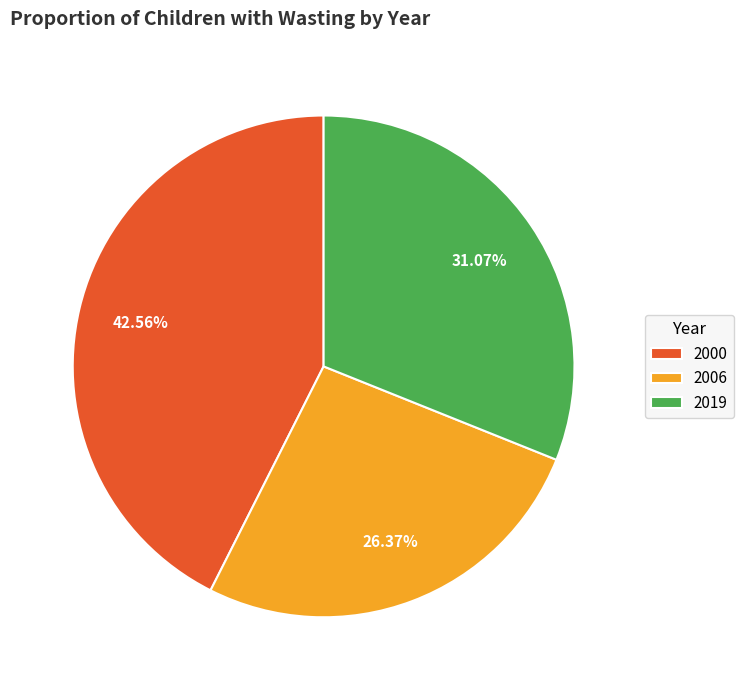

Which slice is the largest?

2000